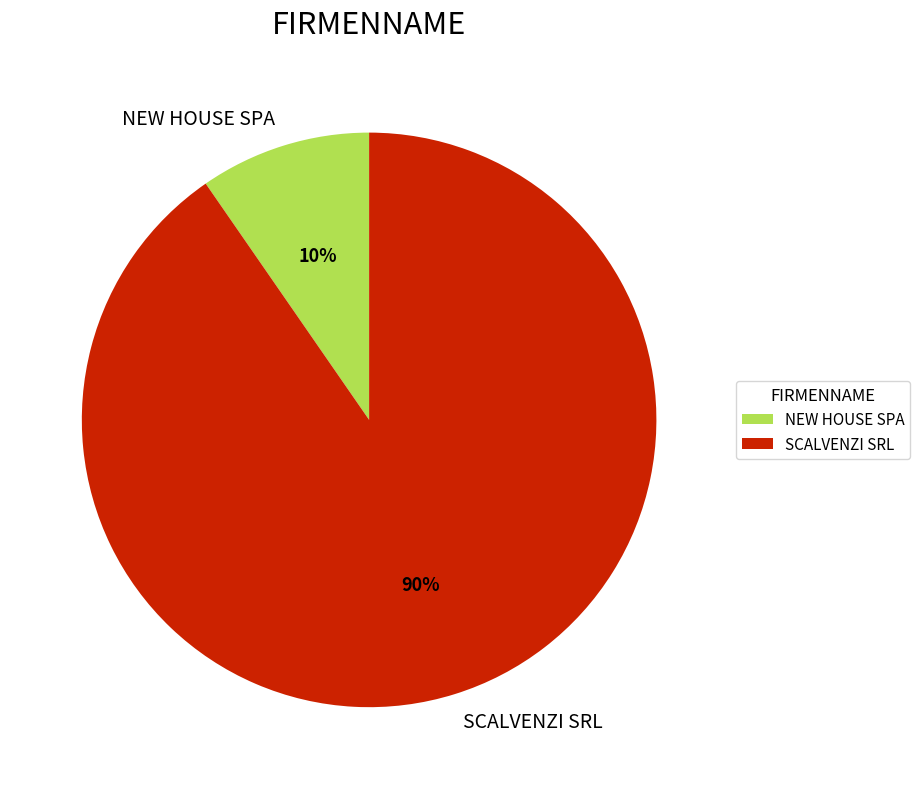

To the nearest percent, what is the combined percentage of NEW HOUSE SPA and SCALVENZI SRL?

100%